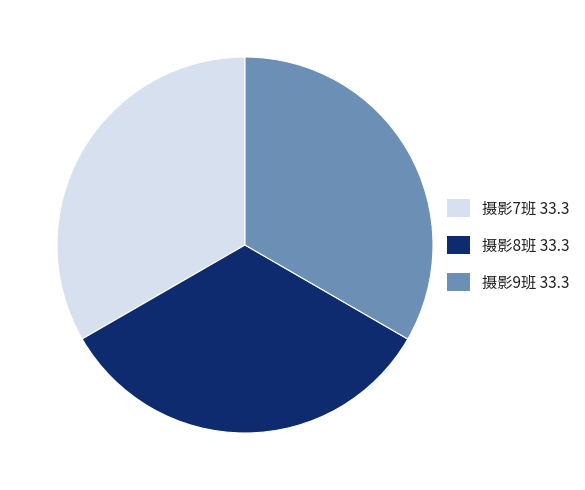

Count the number of slices in the pie.

3